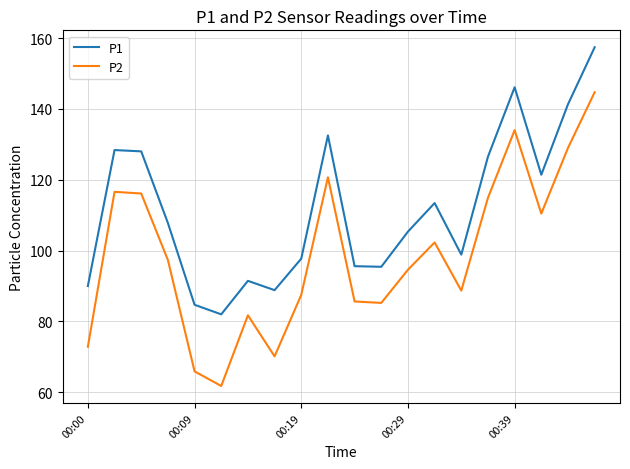

Does the chart have visible grid lines?

Yes